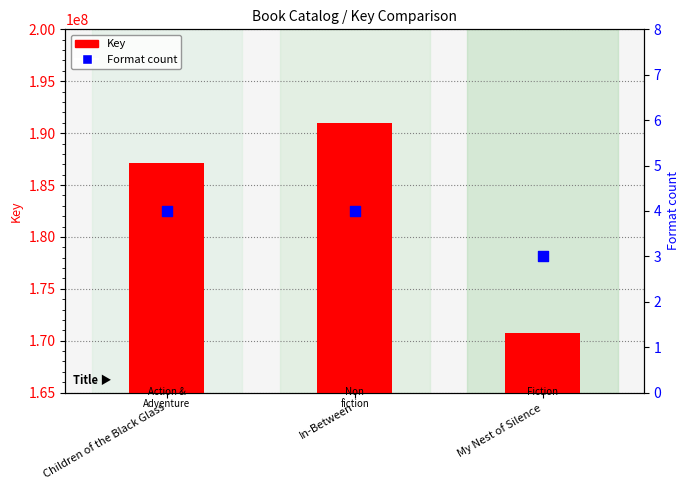

Which series reaches the minimum Y coordinate?

Format count